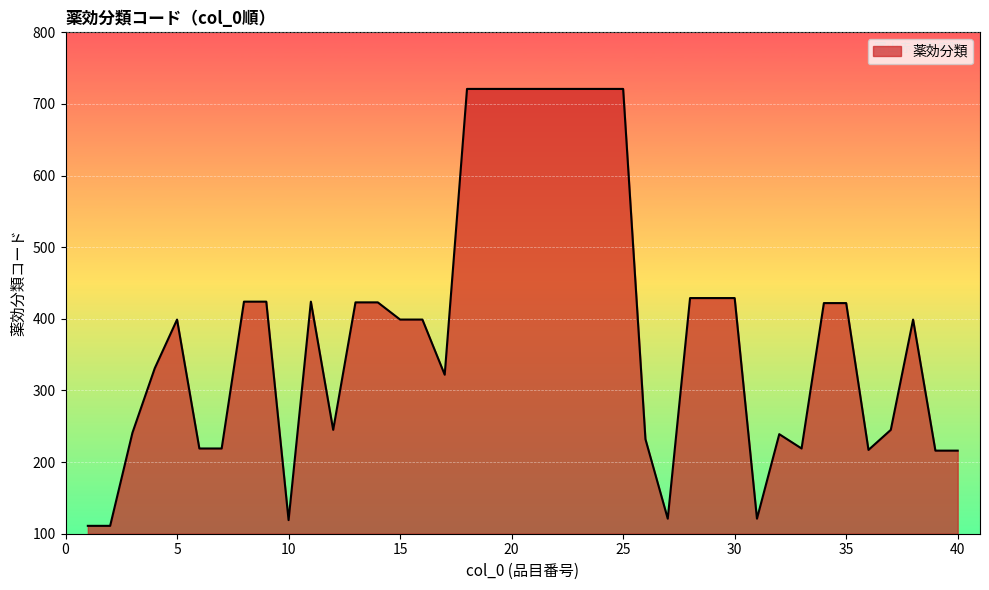

How many lines are shown in the chart?

1